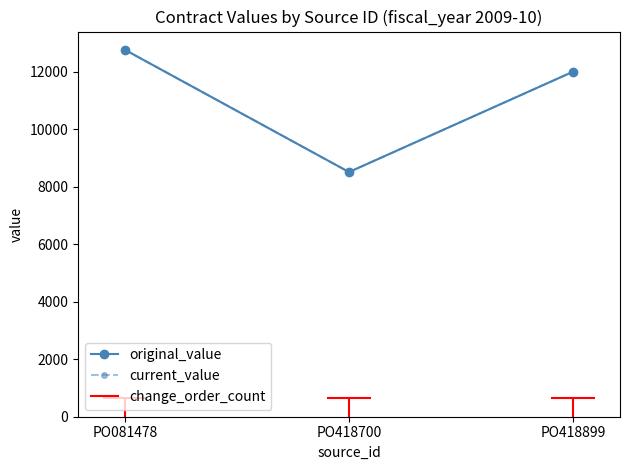

True or false: current_value has a value of 8510.6 at PO418700.

True